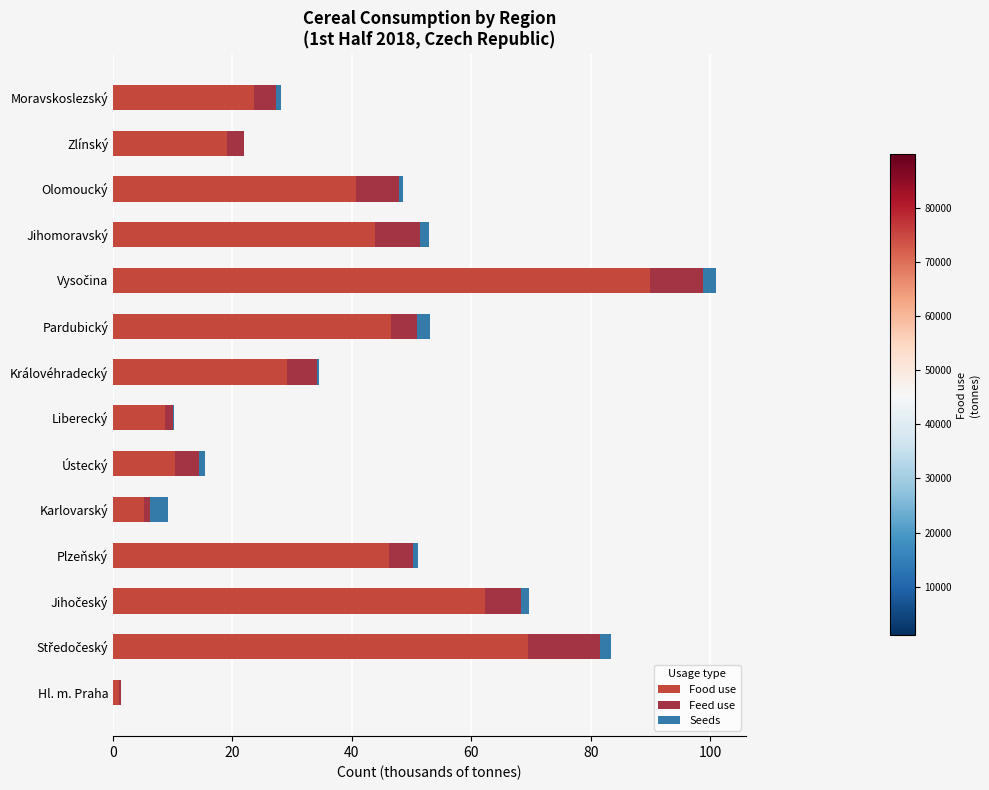

What is the highest value of the Food use series?

89.9